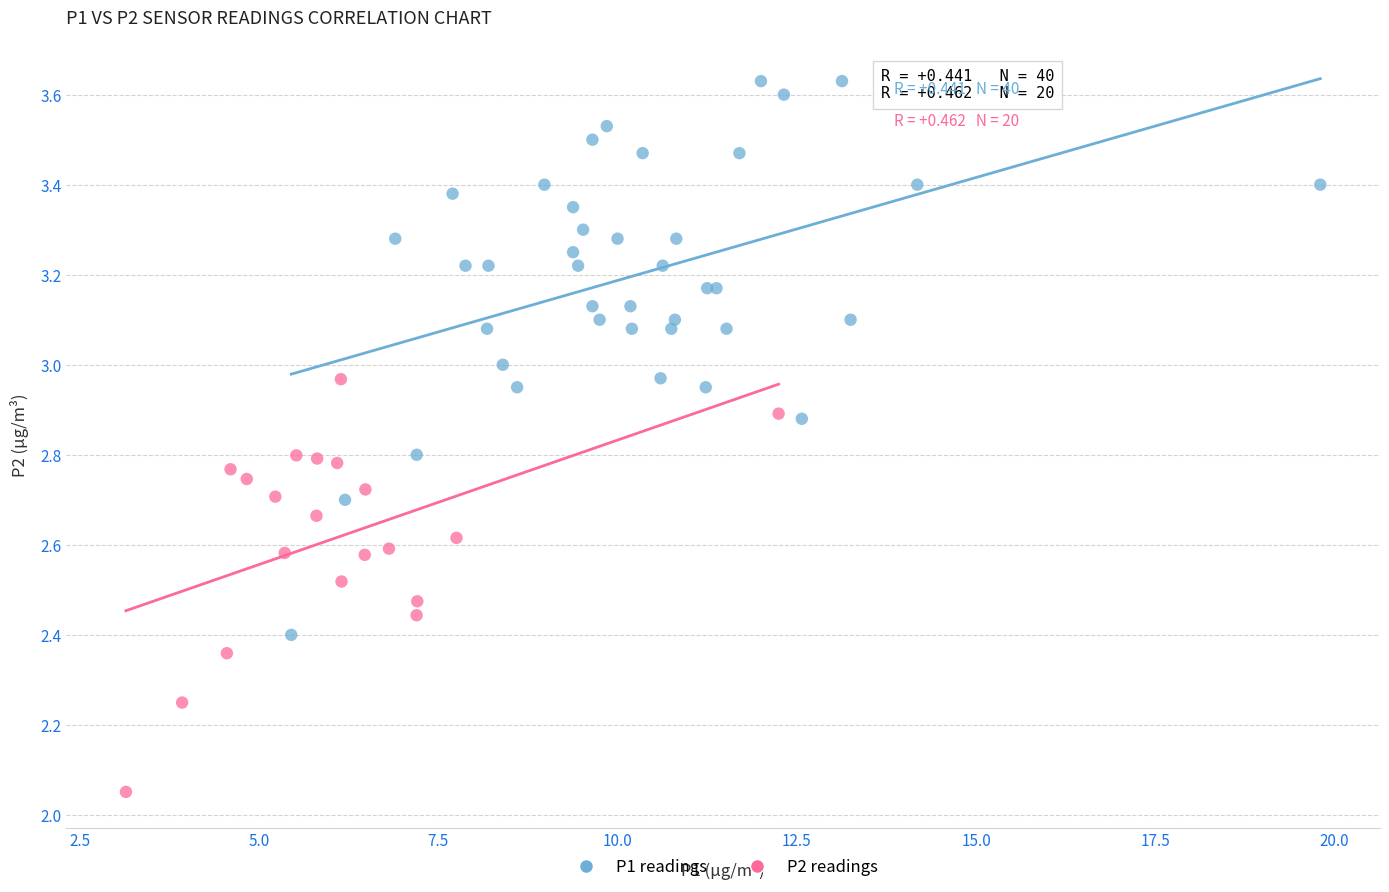

Which series contains the lowest Y value?

P2 readings